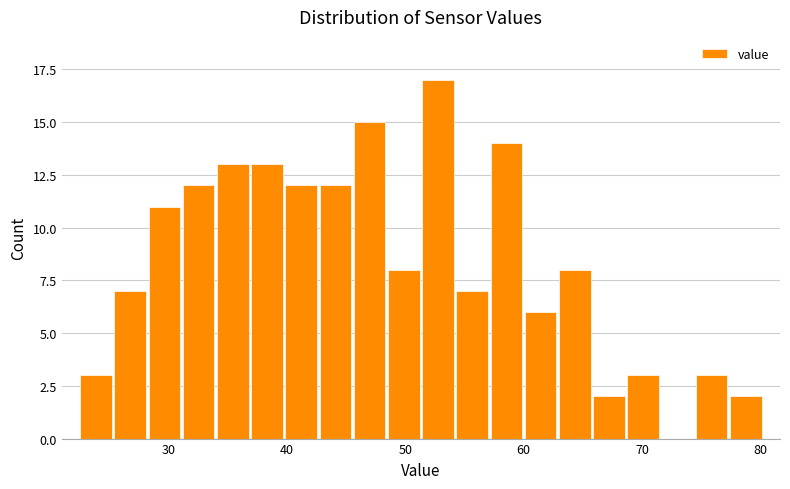

Around what value on the x-axis is the tallest bar? Give the approximate position of its centre, as read against the axis.

53